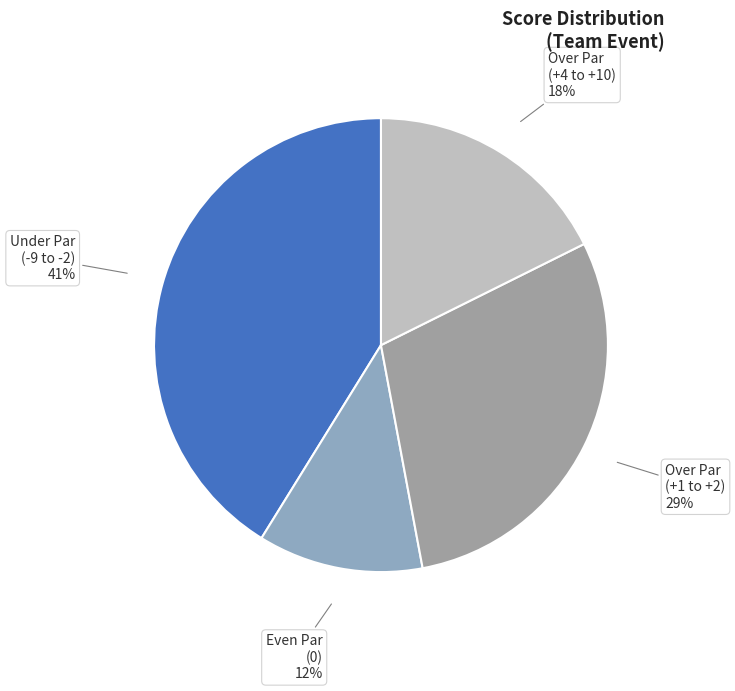

Is it true that Over Par (+1 to +2) is 29% of the pie?

True